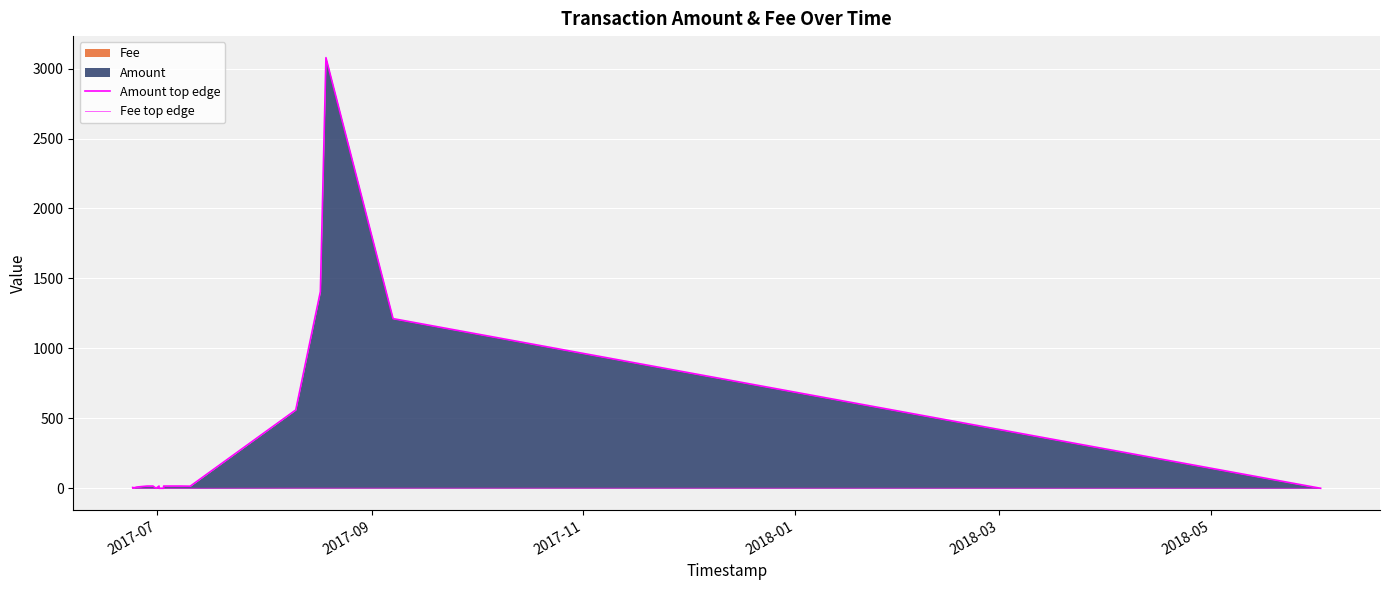

What is the average value of the Fee top edge series?

1.2